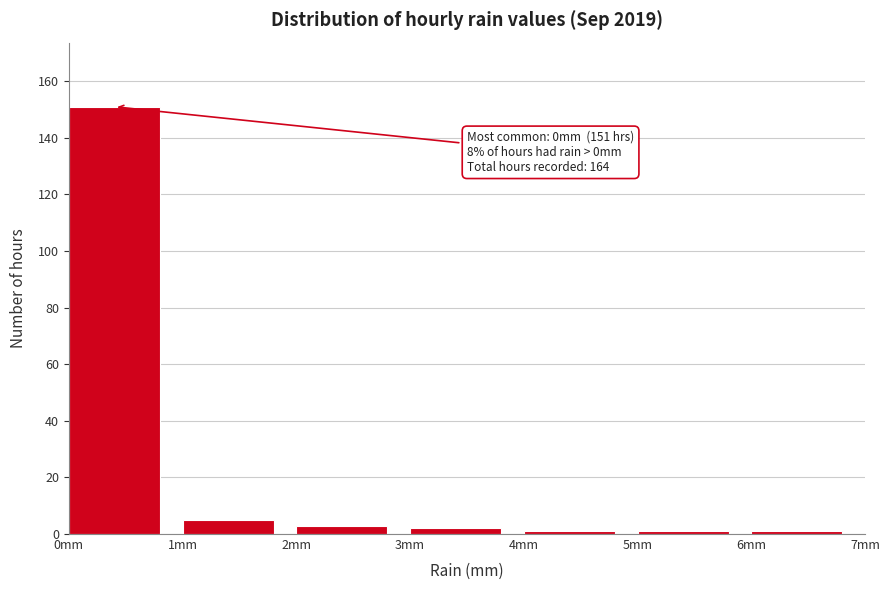

Which range on the x-axis has the tallest bar?

0 to 1